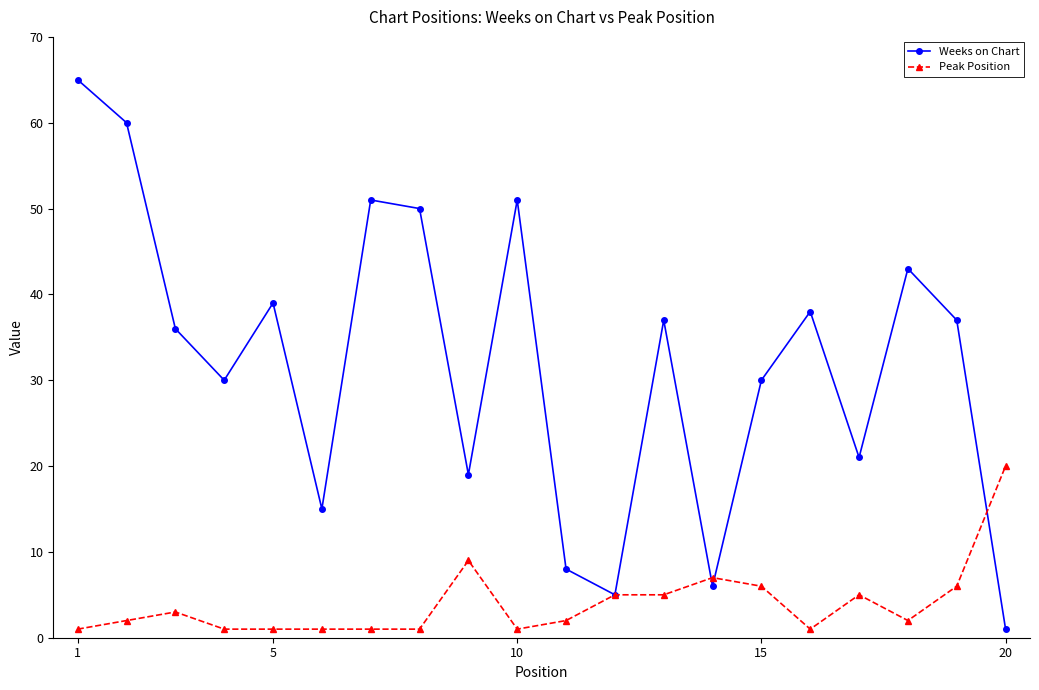

Which series has the largest total across all categories?

Weeks on Chart